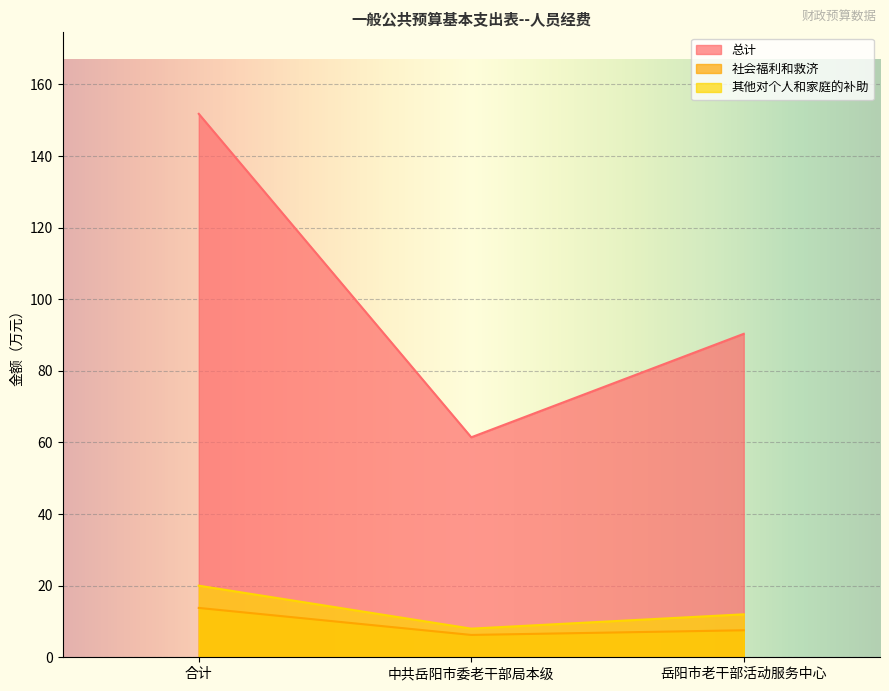

Which category has the lowest value in the 社会福利和救济 series?

中共岳阳市委老干部局本级